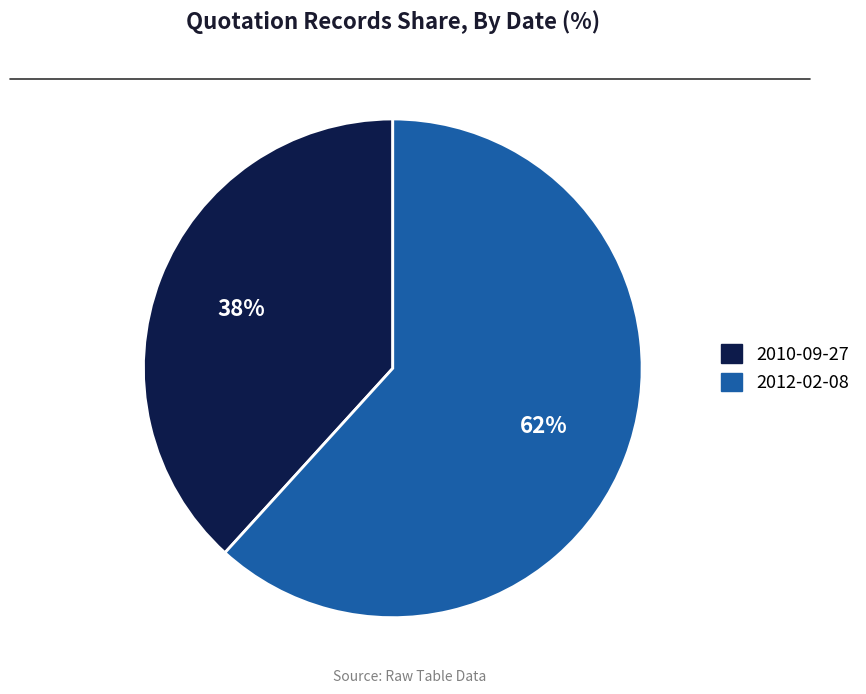

What is the ratio of the value at 2012-02-08 to the value at 2010-09-27?

1.6